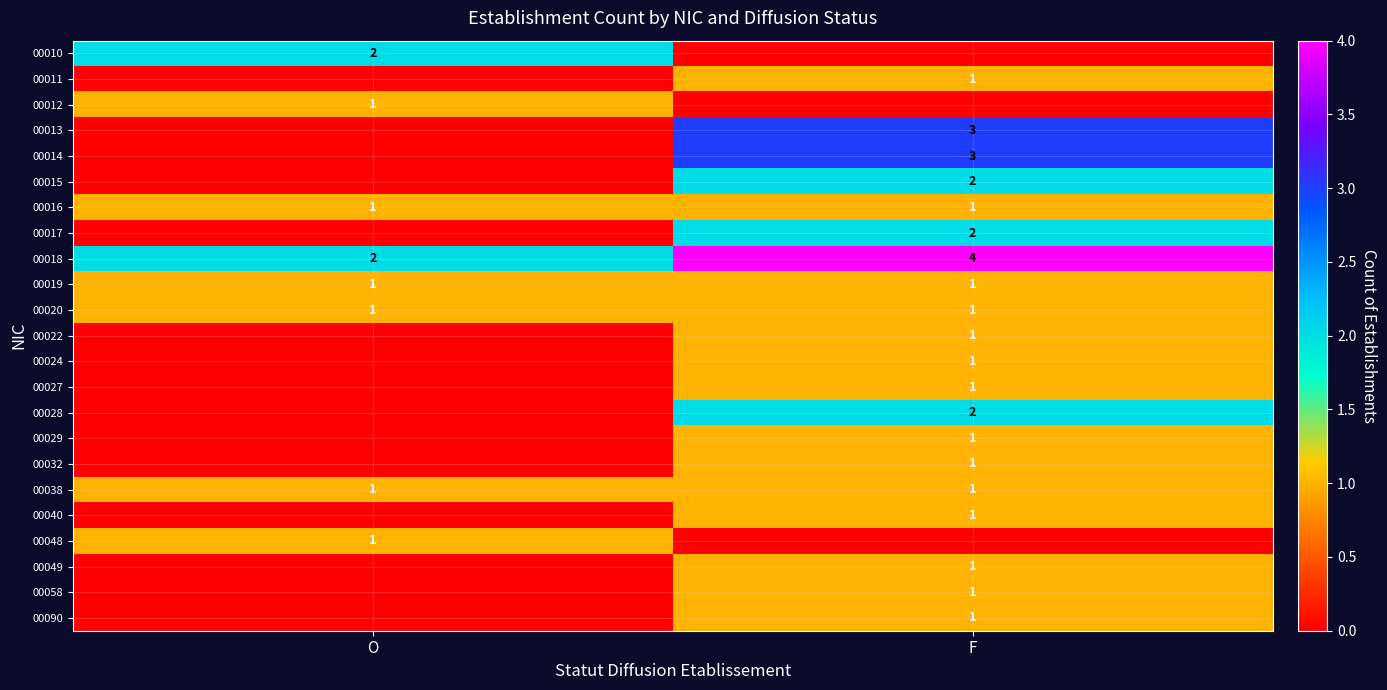

What is the average value of the 00018 series?

3